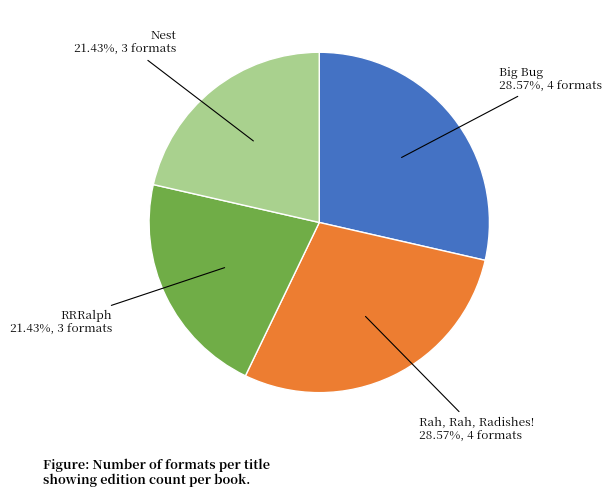

How many segments does this pie chart have?

4